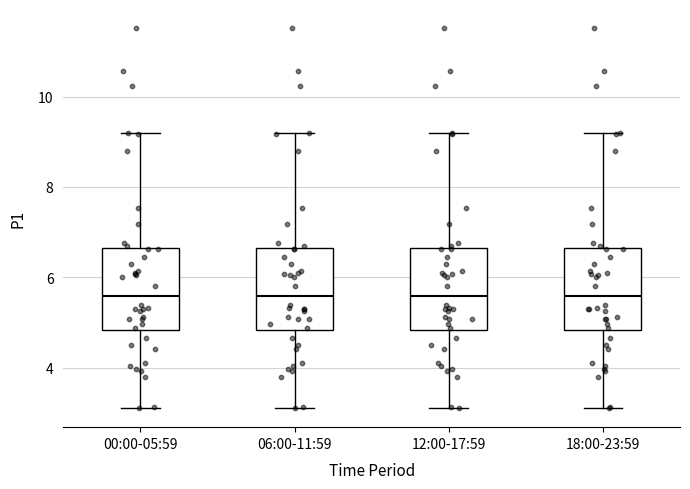

Where is the upper edge of the box for 00:00-05:59 on the y-axis? The values are not printed on the chart, so give them approximately, as read against the axis.

6.6